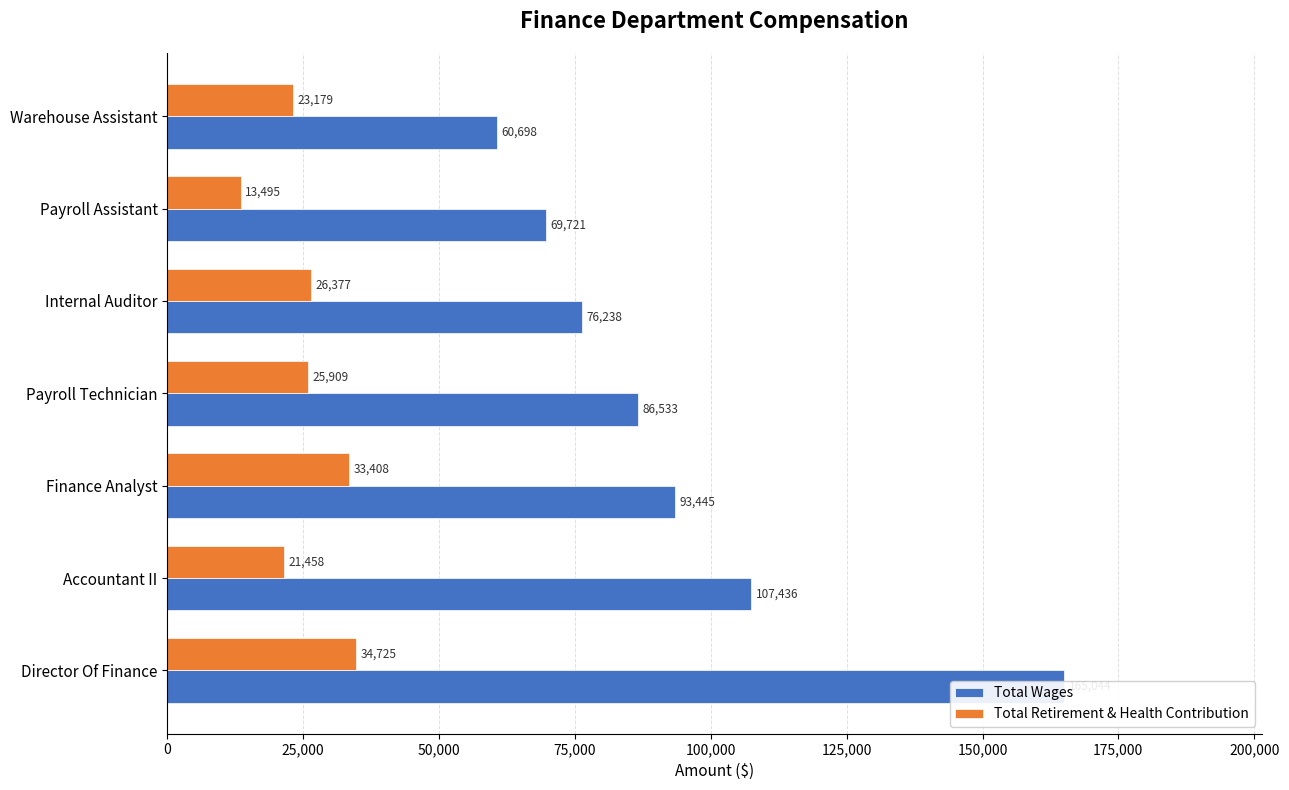

What is the sum of all Total Retirement & Health Contribution values?

178551